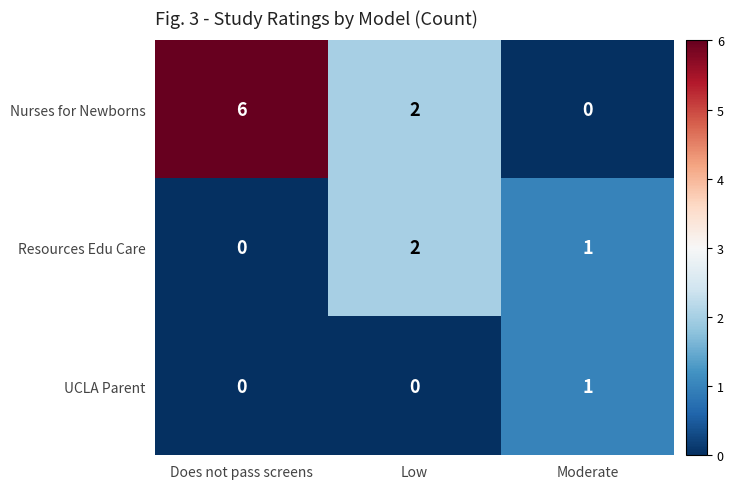

Reading left to right, what are all the values shown in this chart?

Nurses for Newborns: 6	2	0
Resources Edu Care: 0	2	1
UCLA Parent: 0	0	1